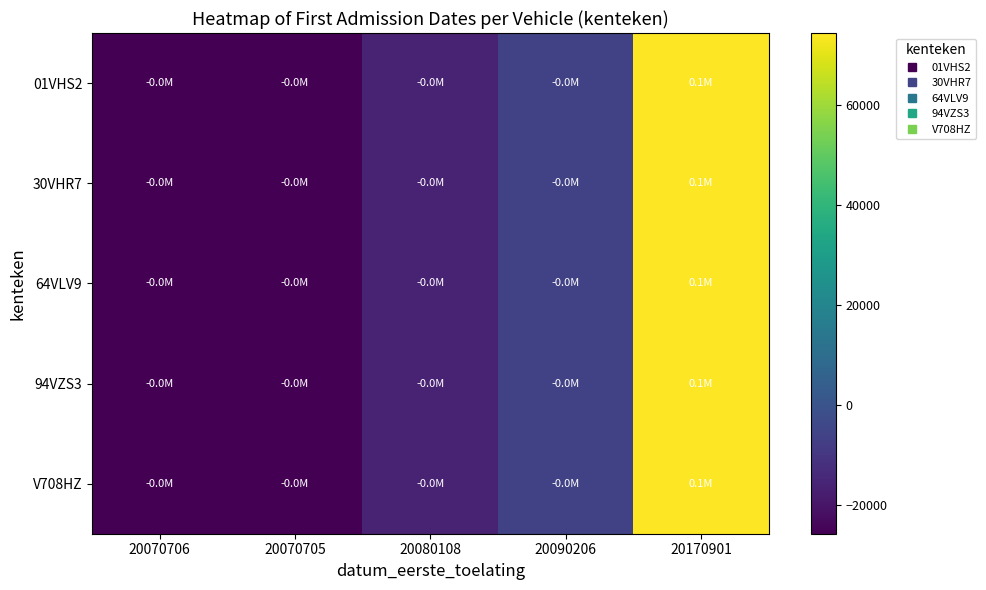

Which has a higher value, 20070706 or 20080108?

20080108